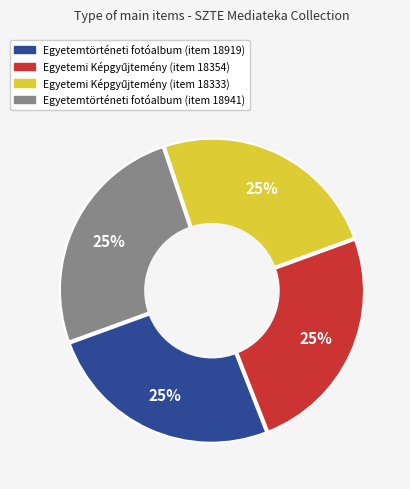

Does Egyetemtörténeti fotóalbum (item 18941) account for over 50% of the chart?

No